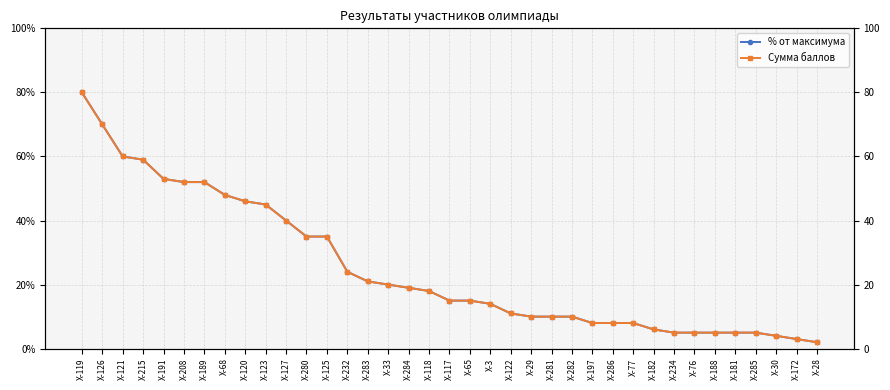

Which series has the largest total across all categories?

% от максимума